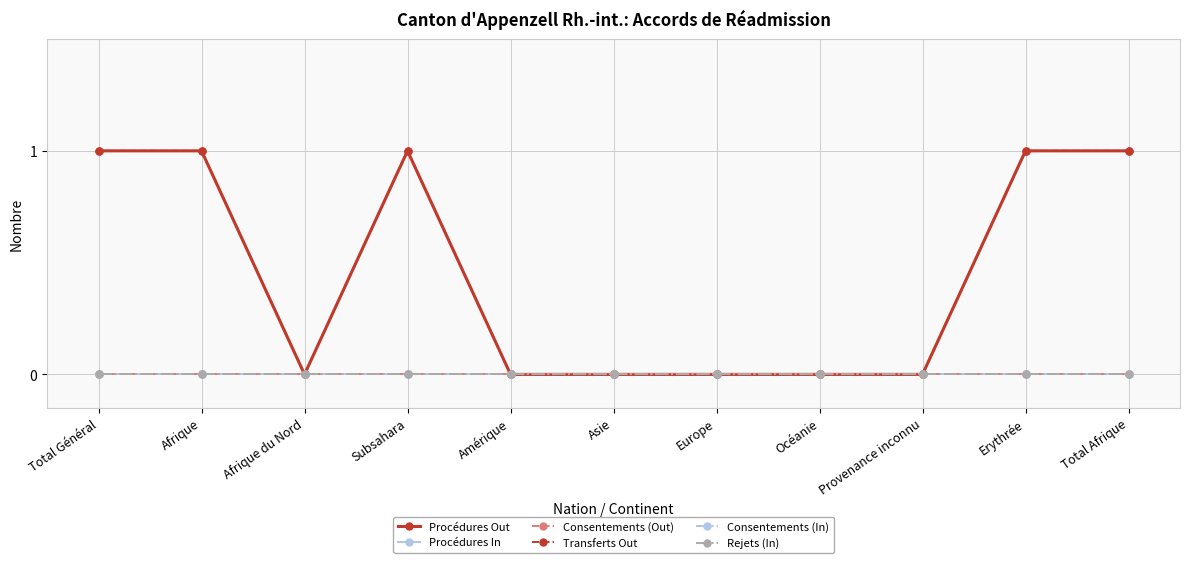

What is the spread (max minus min) of values at Total Afrique?

1